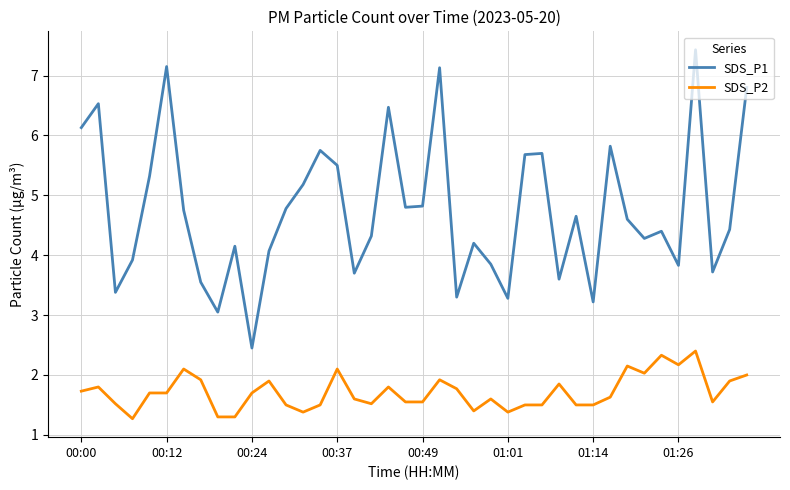

What is the maximum value shown in the chart?

7.4